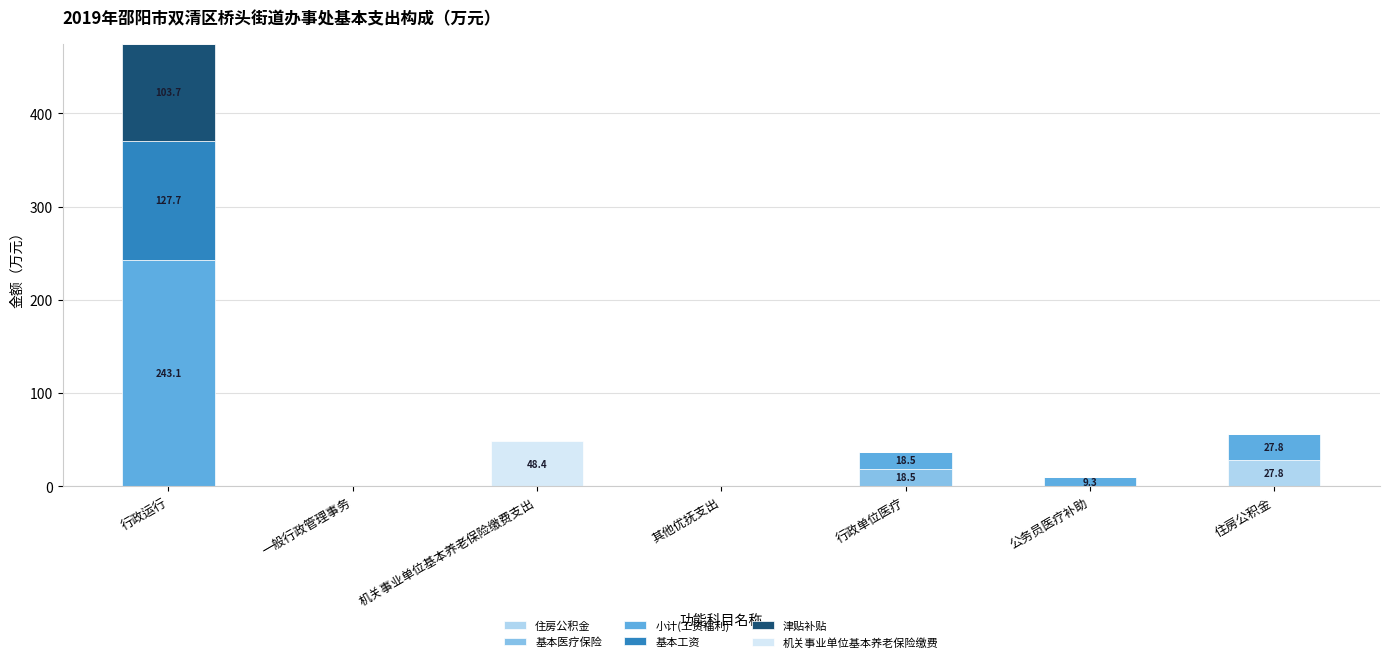

At which category is the sum across all series the highest?

行政运行